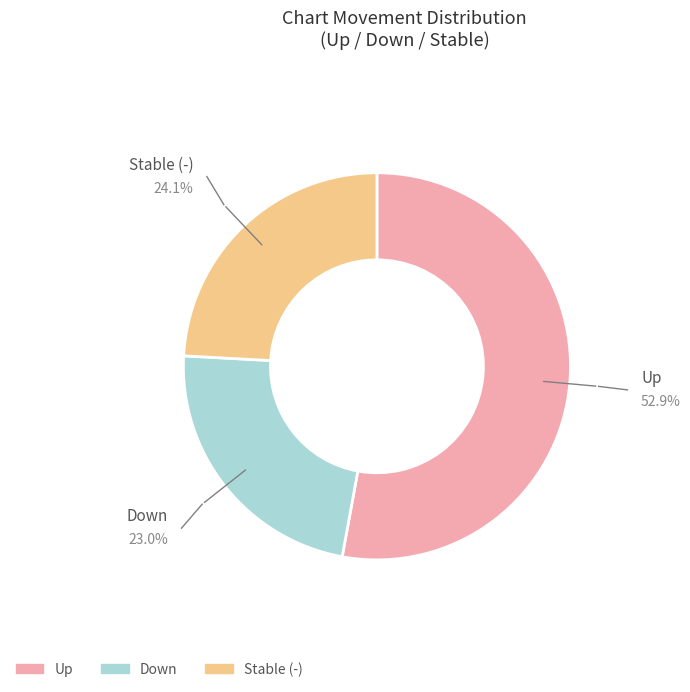

To the nearest percent, what is the average slice percentage?

33%